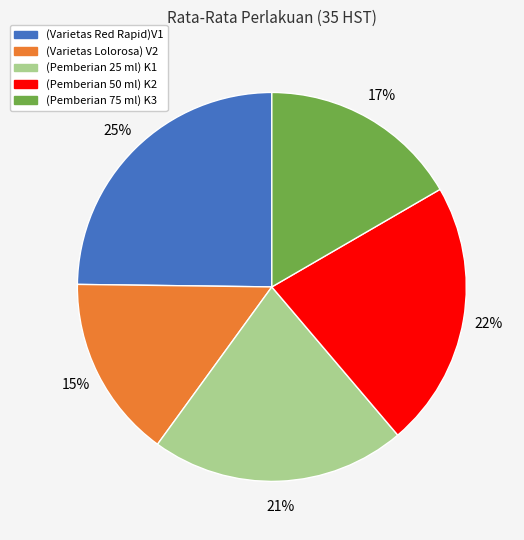

Which slice is the largest?

(Varietas Red Rapid)V1